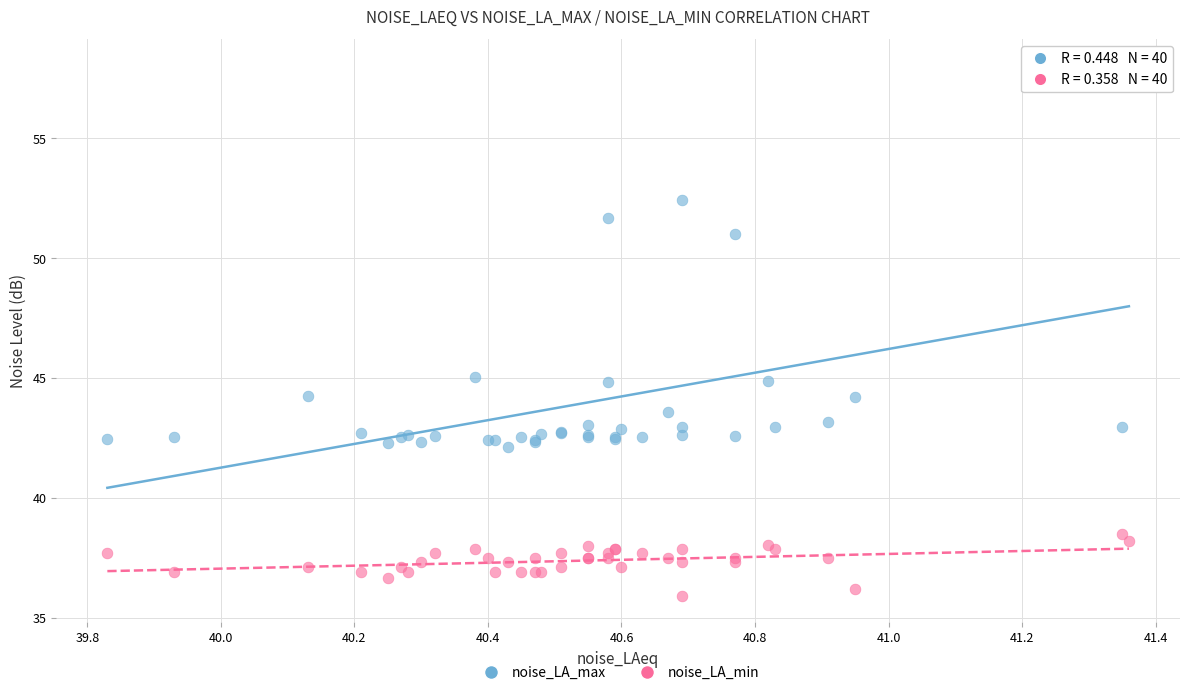

Which series contains the lowest Y value?

noise_LA_min